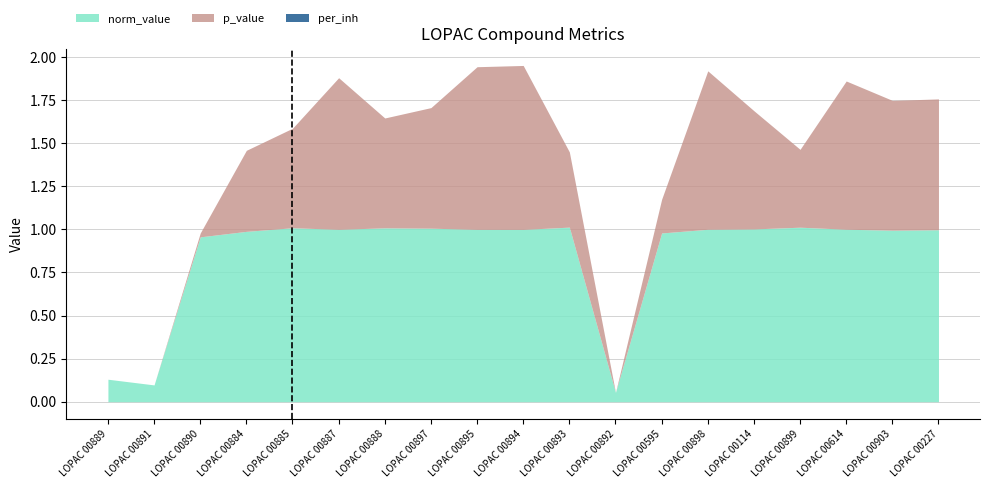

True or false: p_value and per_inh cross at least once.

False